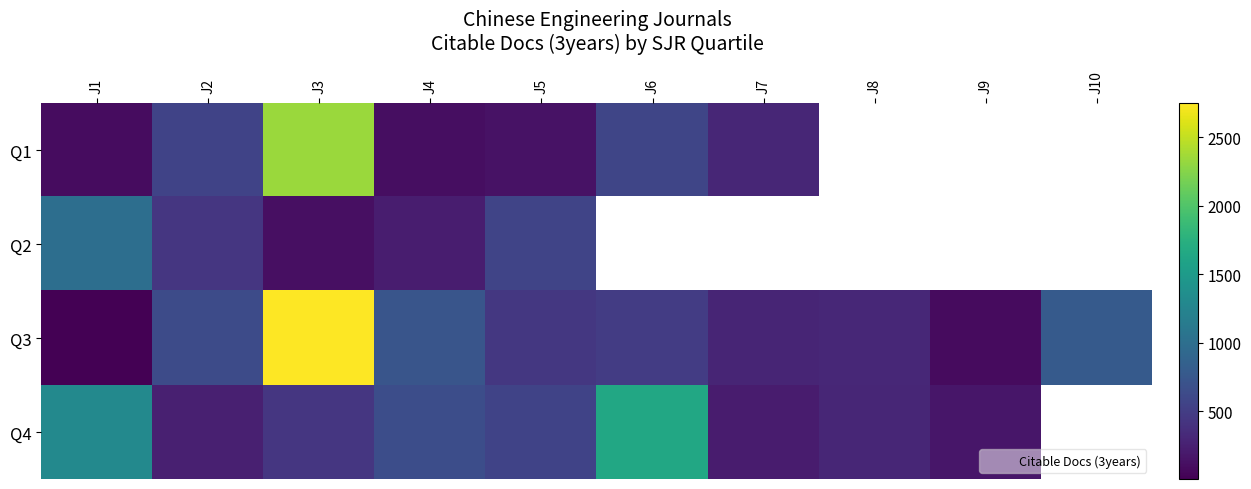

What is the difference between the Q3 values at J5 and J1?

445.0